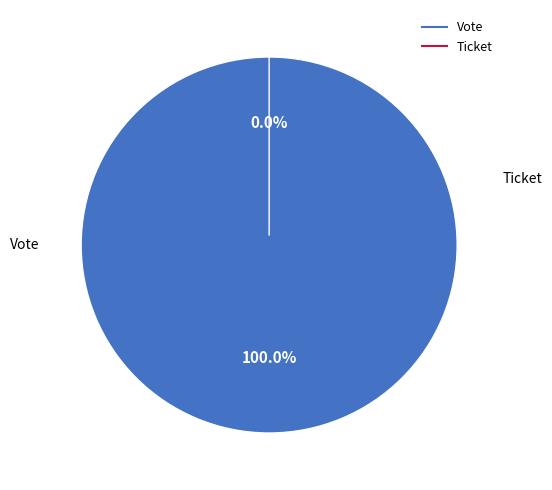

To the nearest percent, what is the average slice percentage?

50%